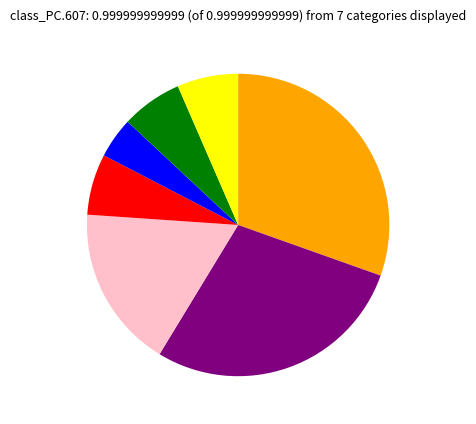

Is there a majority slice in this chart?

No